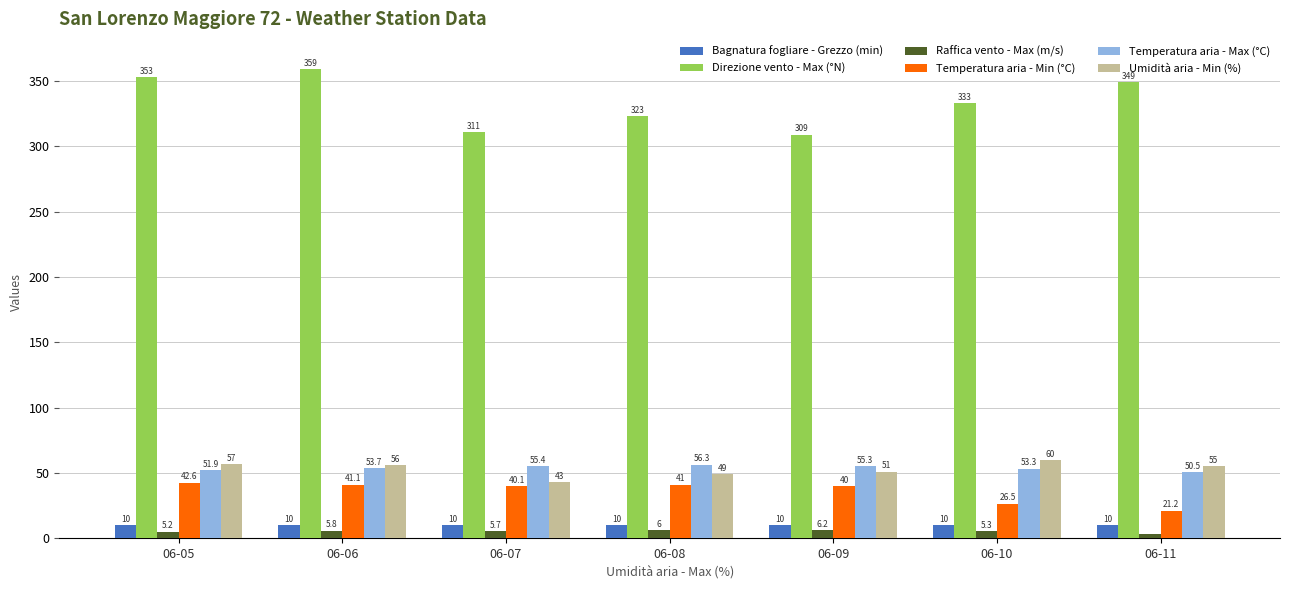

Which series has the largest total across all categories?

Direzione vento - Max (°N)